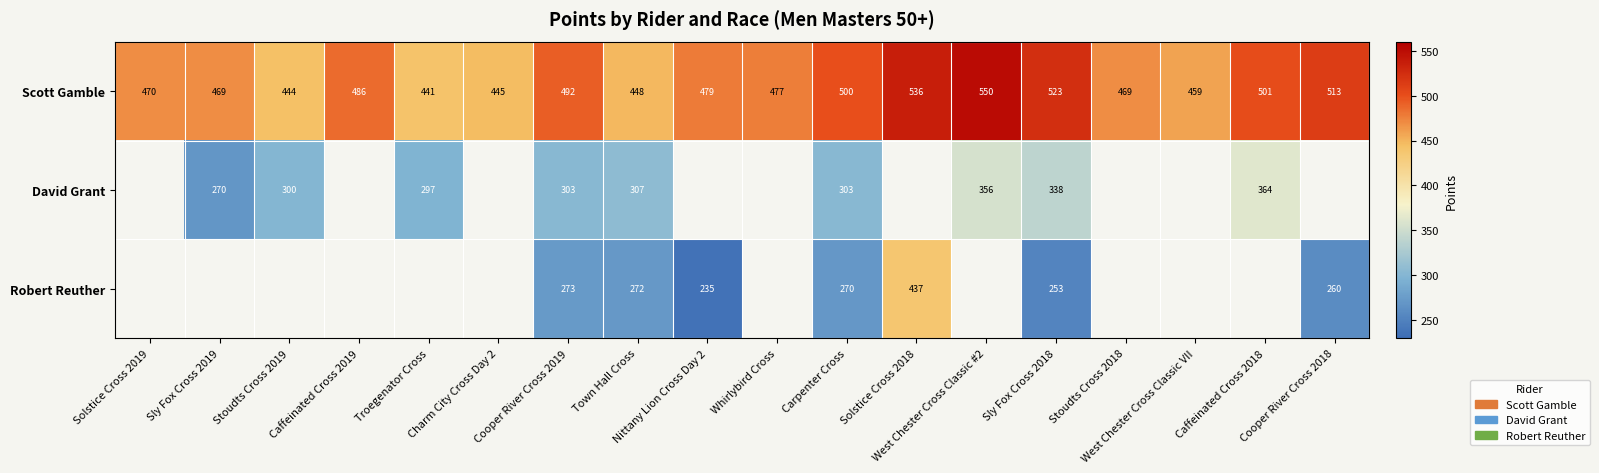

The value of Scott Gamble at Stoudts Cross 2018 is 656.7. True or false?

False